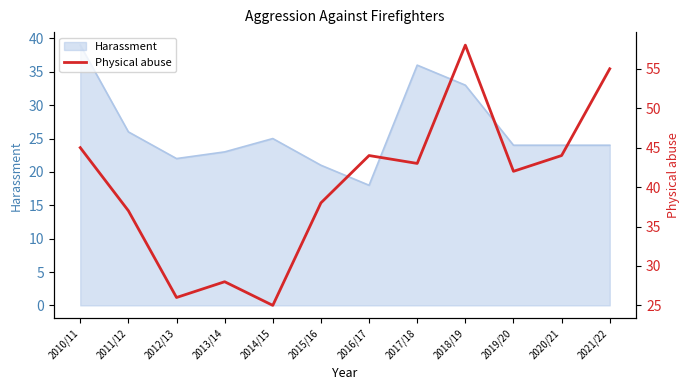

What is the minimum value for Harassment?

18